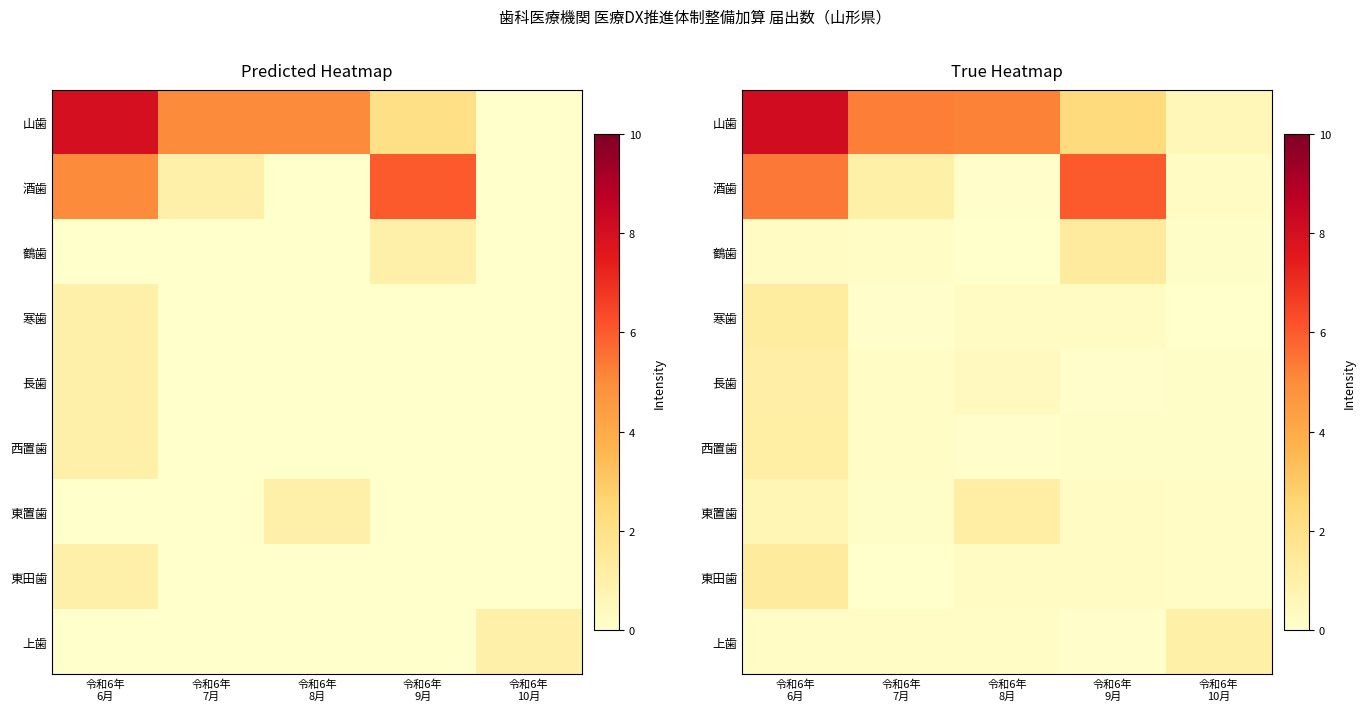

Which series changed the most between 令和6年 8月 and 令和6年 9月?

酒歯